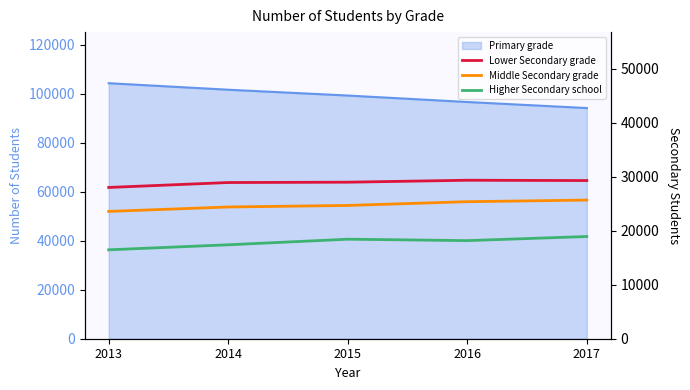

What is the value of the Higher Secondary school point at the 3rd from the left?

18433